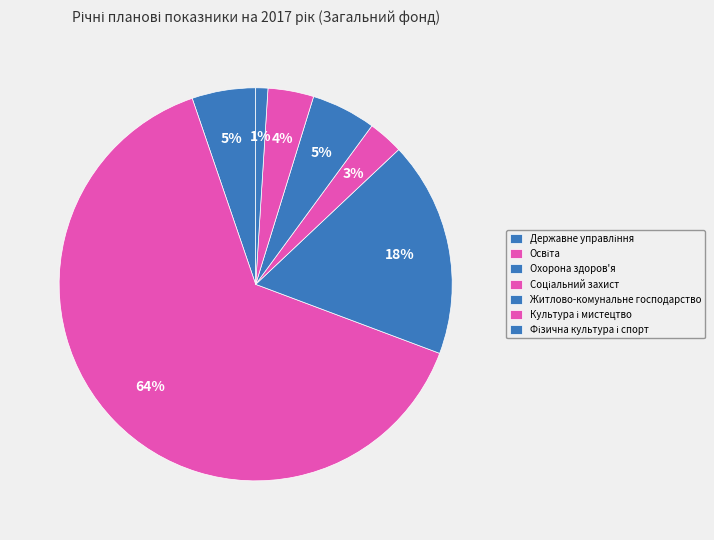

Between Державне управління and Фізична культура і спорт, which is larger?

Державне управління